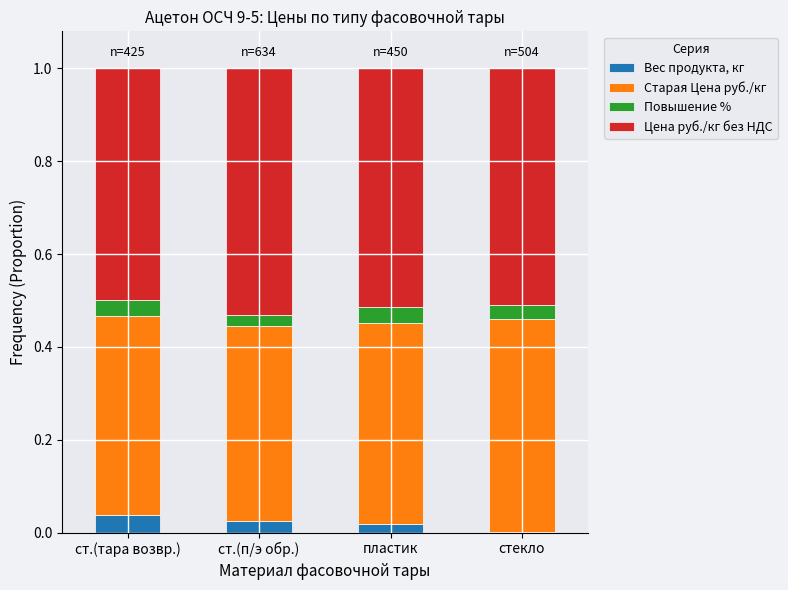

True or false: Вес продукта, кг has a value of 0.0 at стекло.

True